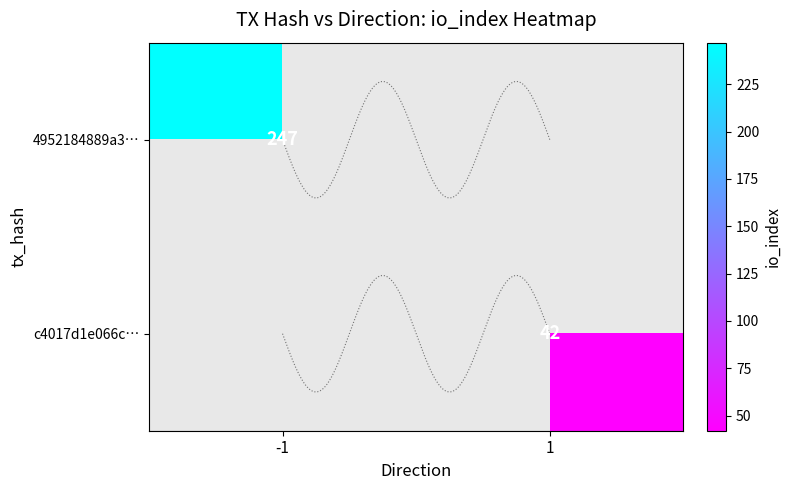

Which has a higher value, 1 or -1?

-1